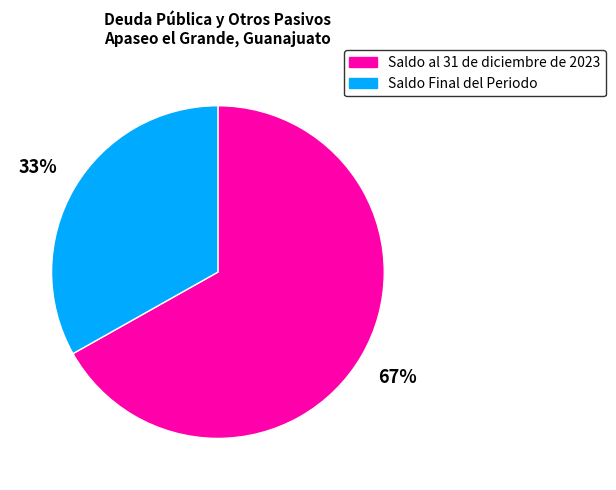

Is there any slice that represents more than half of the pie?

Yes